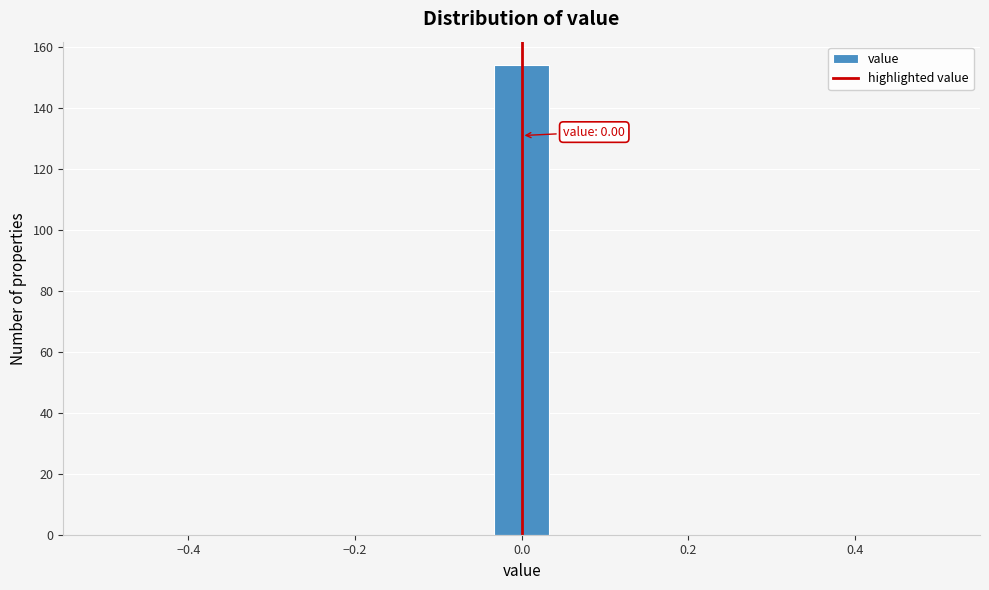

Around what value on the x-axis is the tallest bar? Give the approximate position of its centre, as read against the axis.

0.00